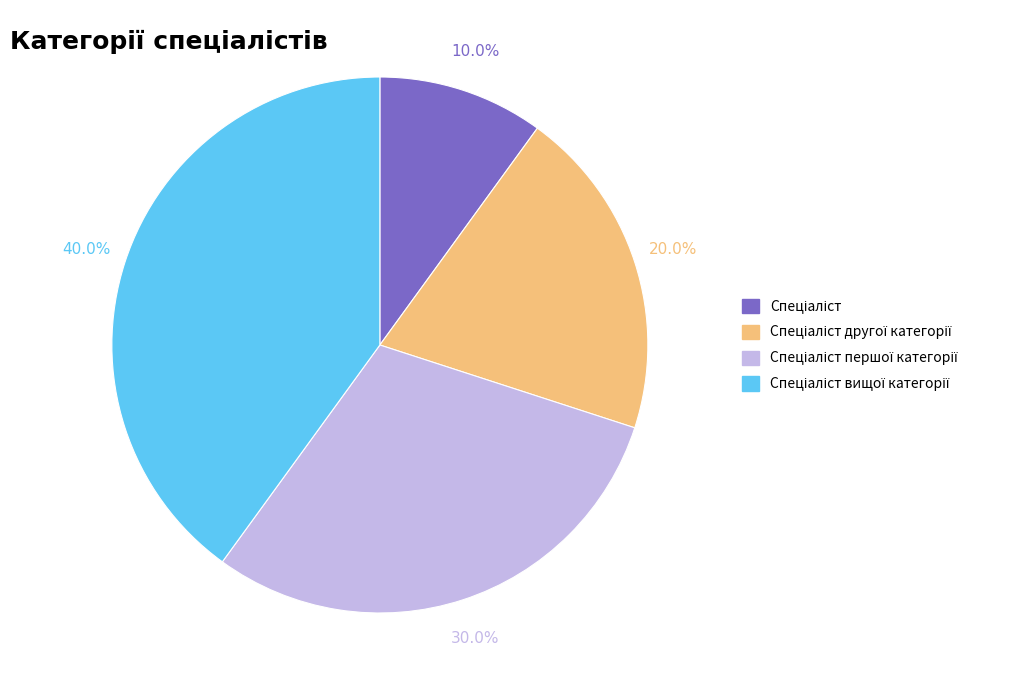

Is there any slice that represents more than half of the pie?

No